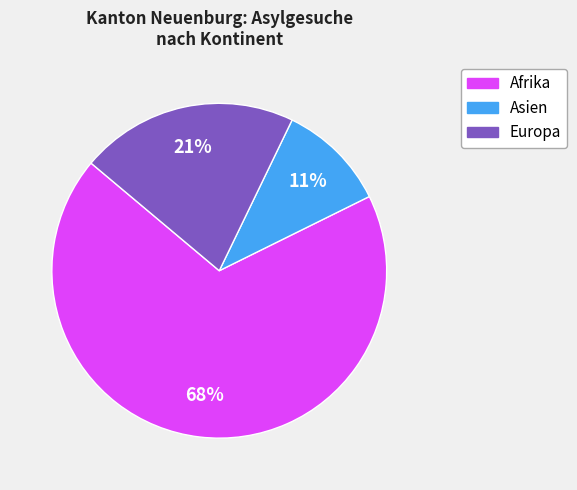

Is the sum of Europa and Asien greater than half?

No